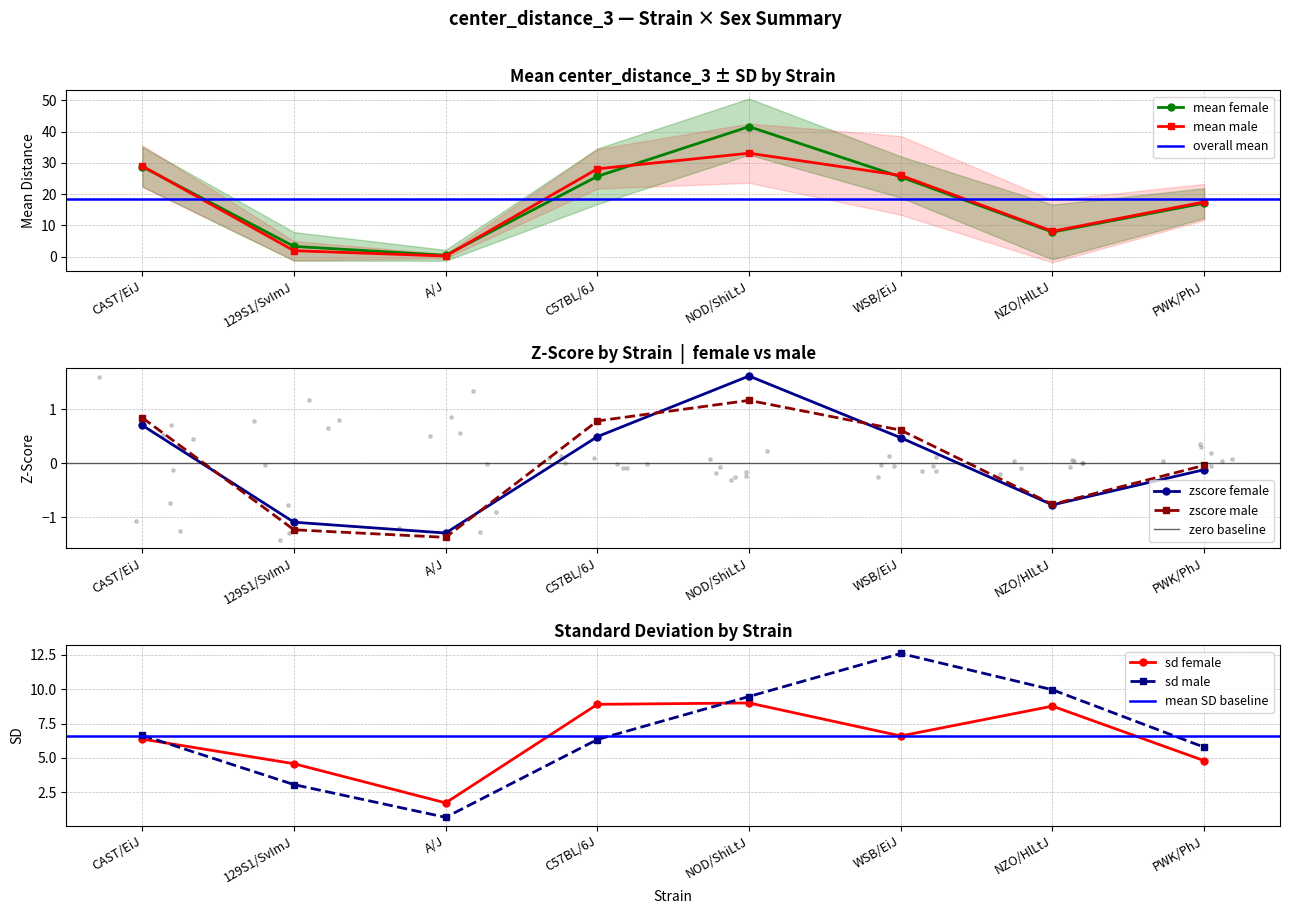

Which series contains the highest Y value?

mean_f